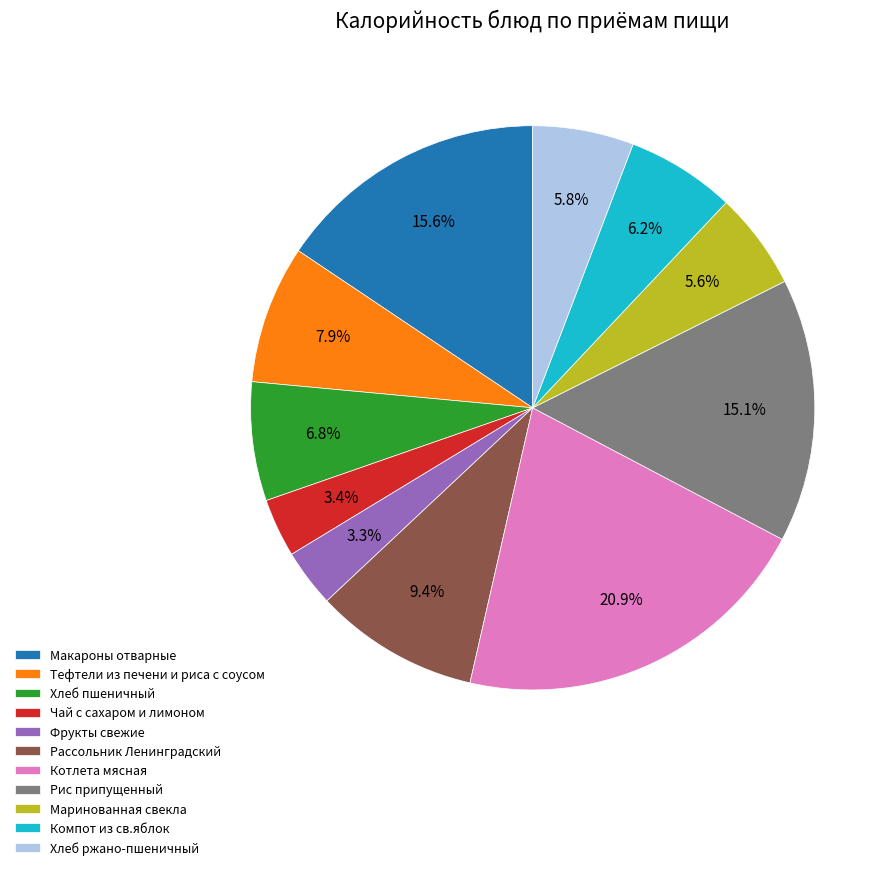

How many slices are in this pie chart?

11